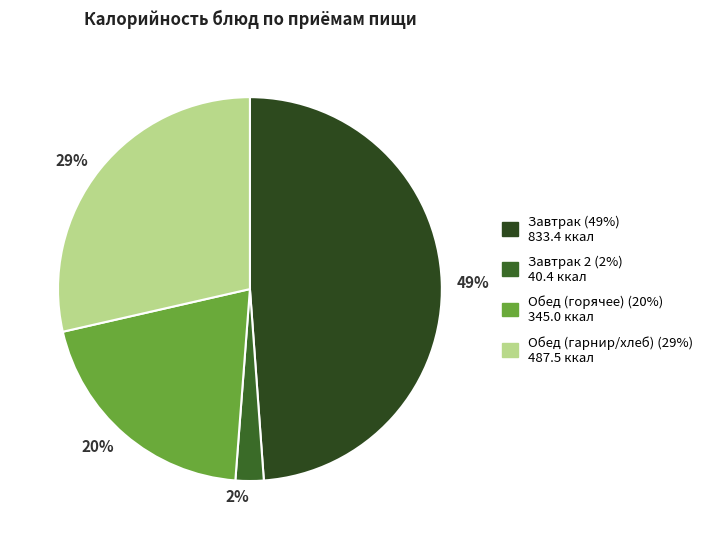

To the nearest percent, what is the average slice percentage?

25%